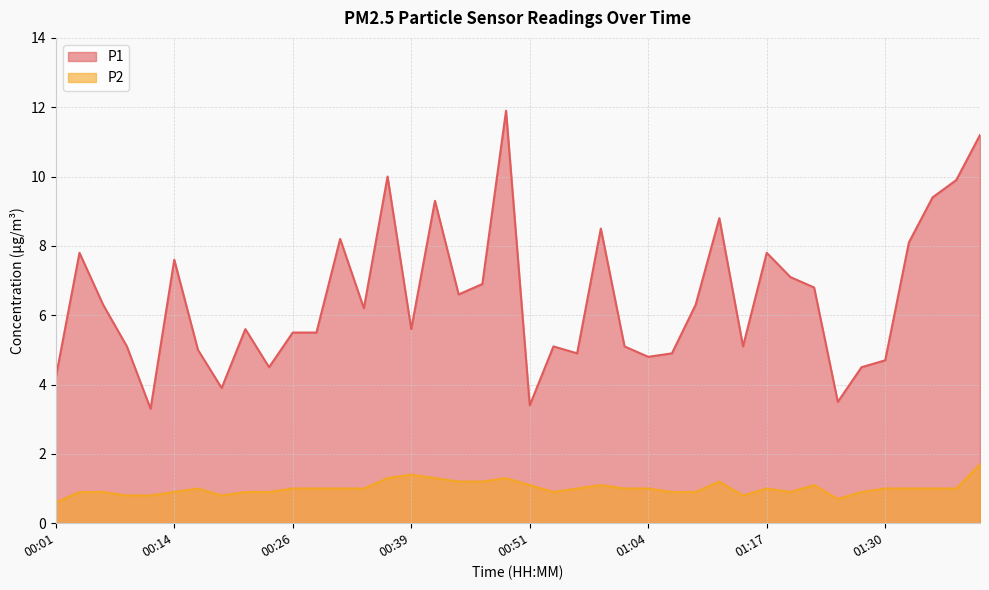

What are all the series names shown in the legend?

P1, P2